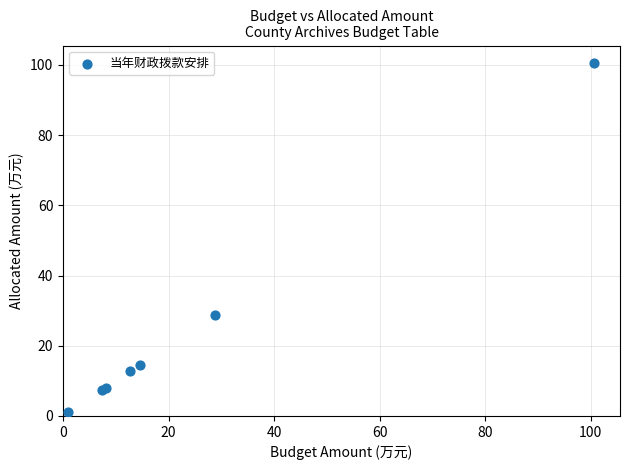

What Y value in the scatter plot is closest to 50?

28.8